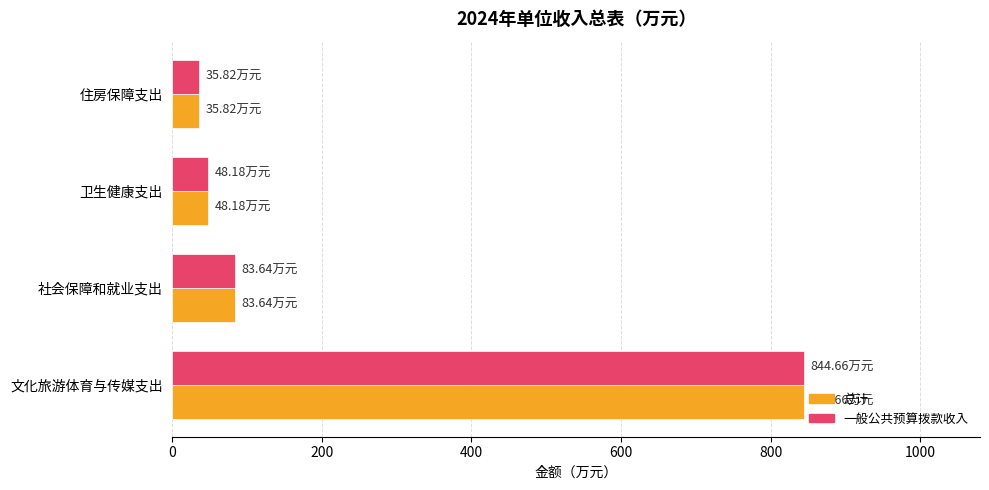

At how many categories does at least one series exceed 535?

1